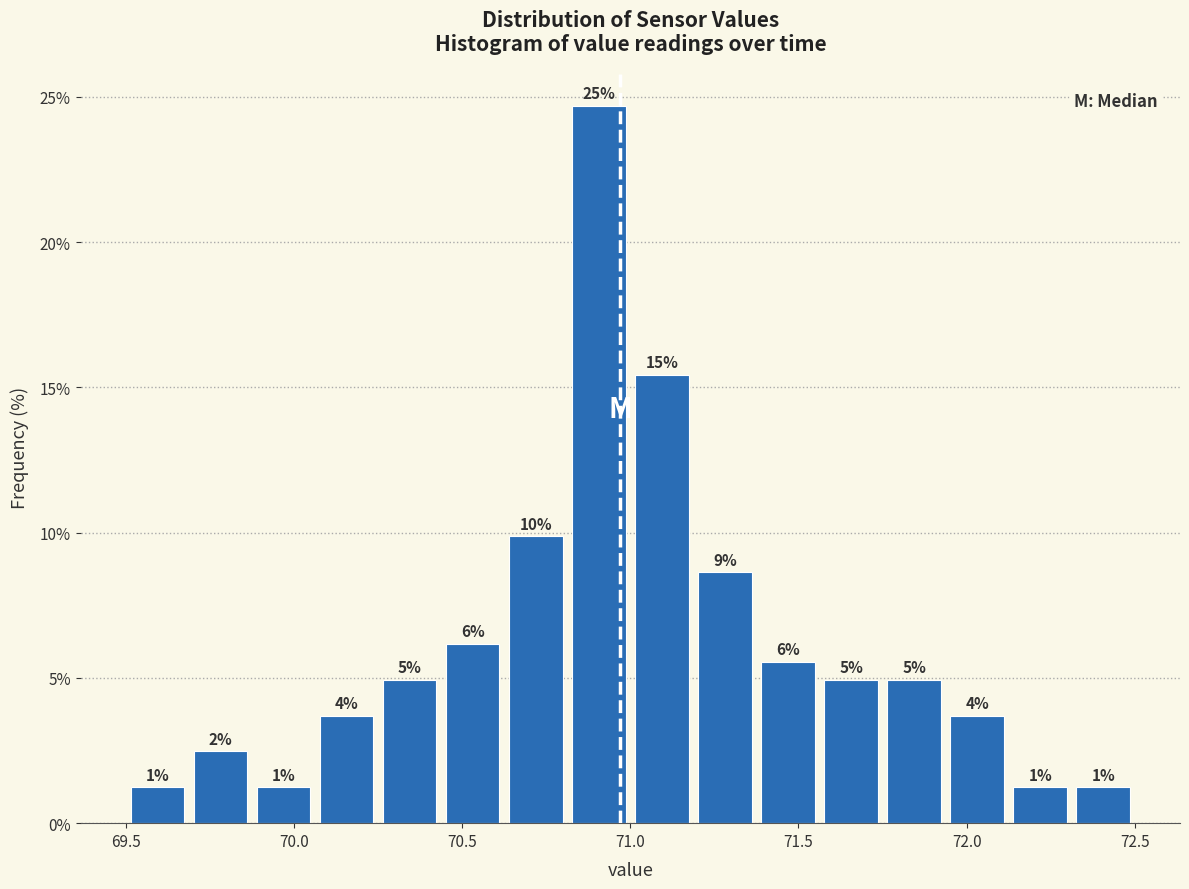

Around what value on the x-axis is the tallest bar? Give the approximate position of its centre, as read against the axis.

70.90